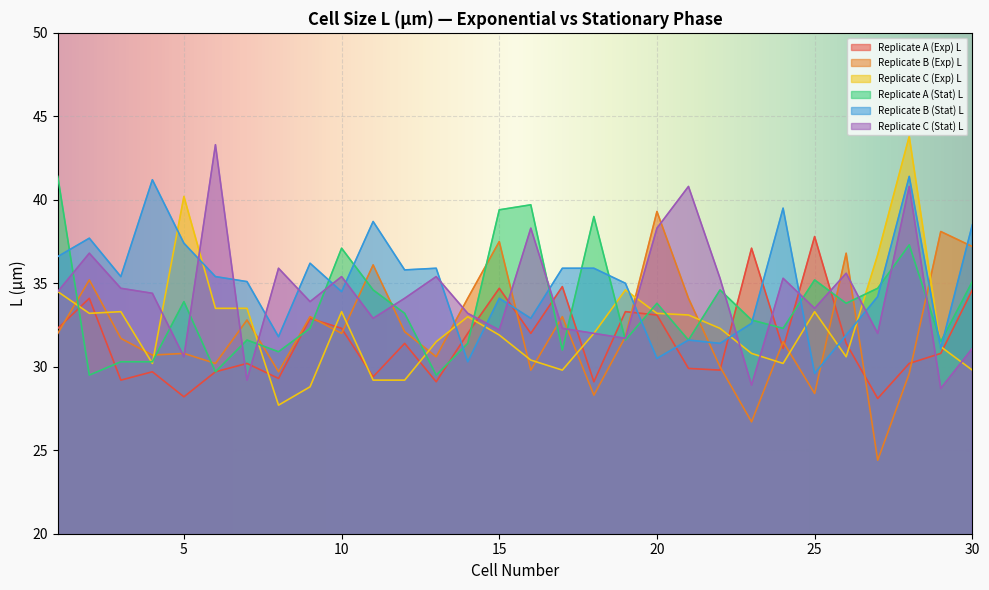

How many data points in Replicate C (Exp) L are less than 32?

14